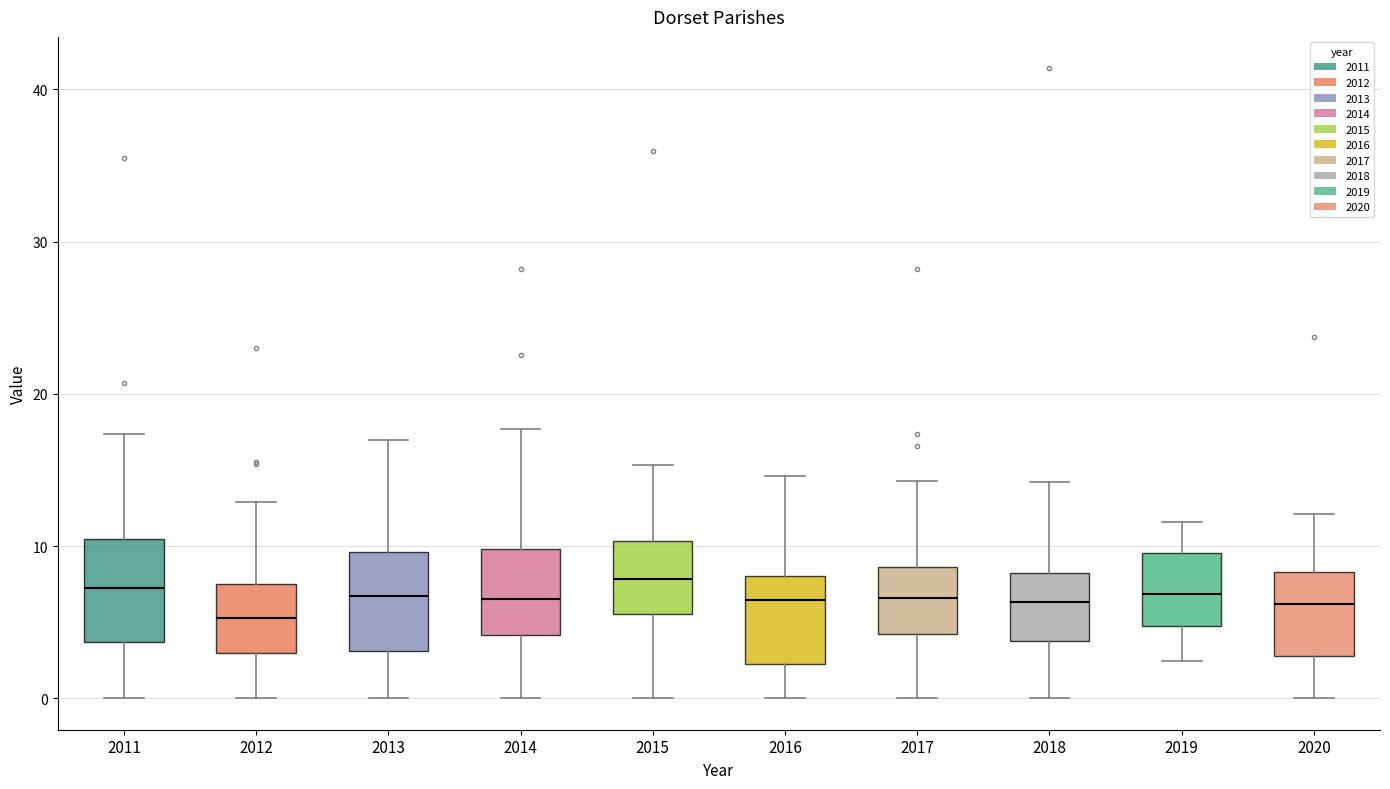

Reading left to right, transcribe this box plot: for each box, give where its median line is, the range the box spans, and where its two whiskers end, as read against the y-axis. The values are not printed on the chart, so give them approximately, as read against the axis.

2011: median 7, box 4 to 10, whiskers 0 to 17
2012: median 5, box 3 to 8, whiskers 0 to 13
2013: median 7, box 3 to 10, whiskers 0 to 17
2014: median 7, box 4 to 10, whiskers 0 to 18
2015: median 8, box 6 to 10, whiskers 0 to 15
2016: median 6, box 2 to 8, whiskers 0 to 15
2017: median 7, box 4 to 9, whiskers 0 to 14
2018: median 6, box 4 to 8, whiskers 0 to 14
2019: median 7, box 5 to 10, whiskers 2 to 12
2020: median 6, box 3 to 8, whiskers 0 to 12